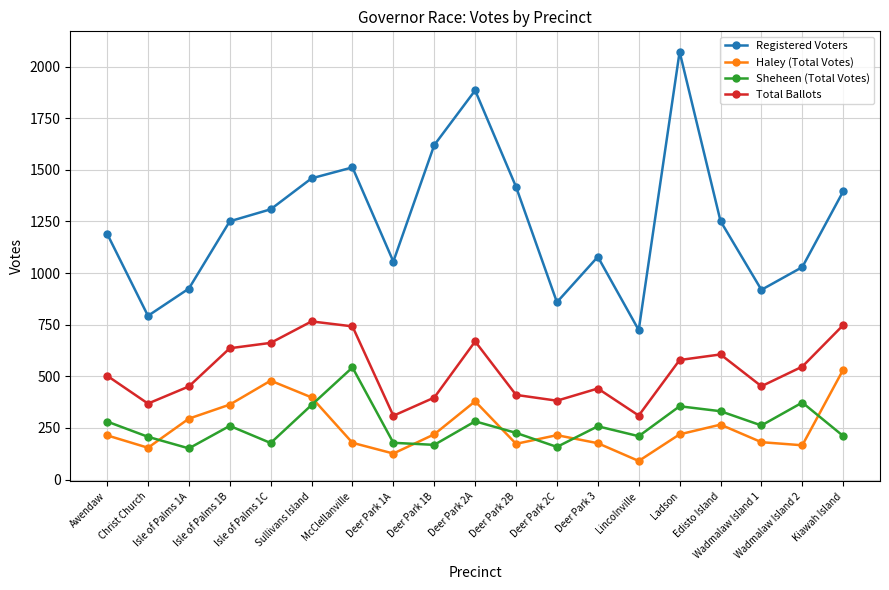

What is the total value across all series at Isle of Palms 1A?

1822